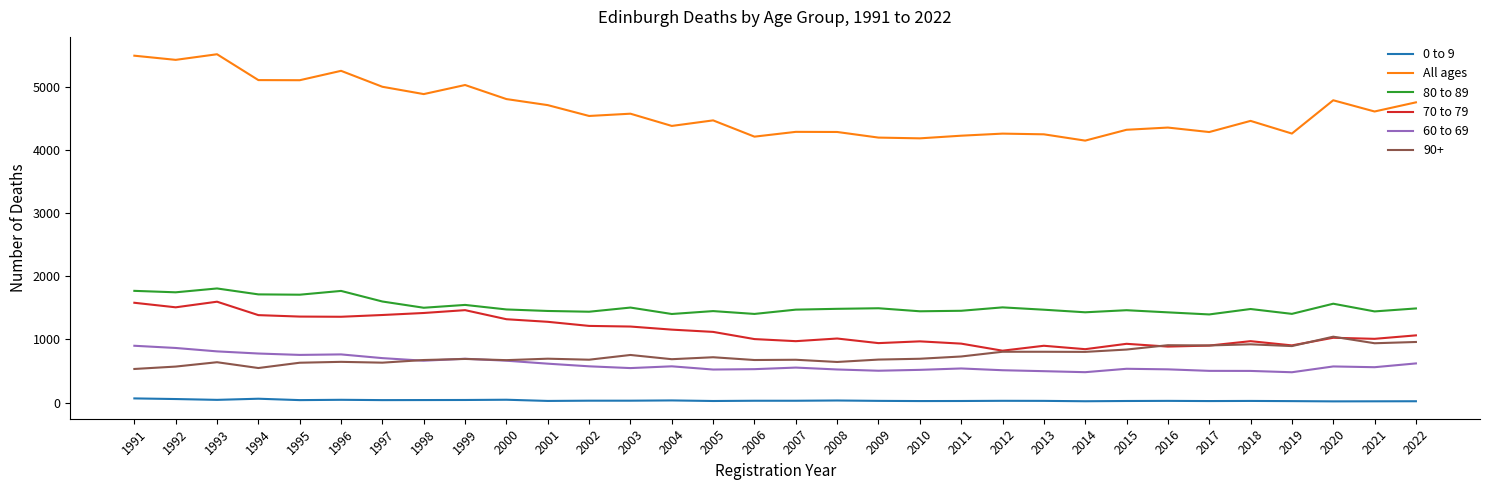

What is the spread (max minus min) of values at 2013?

4228